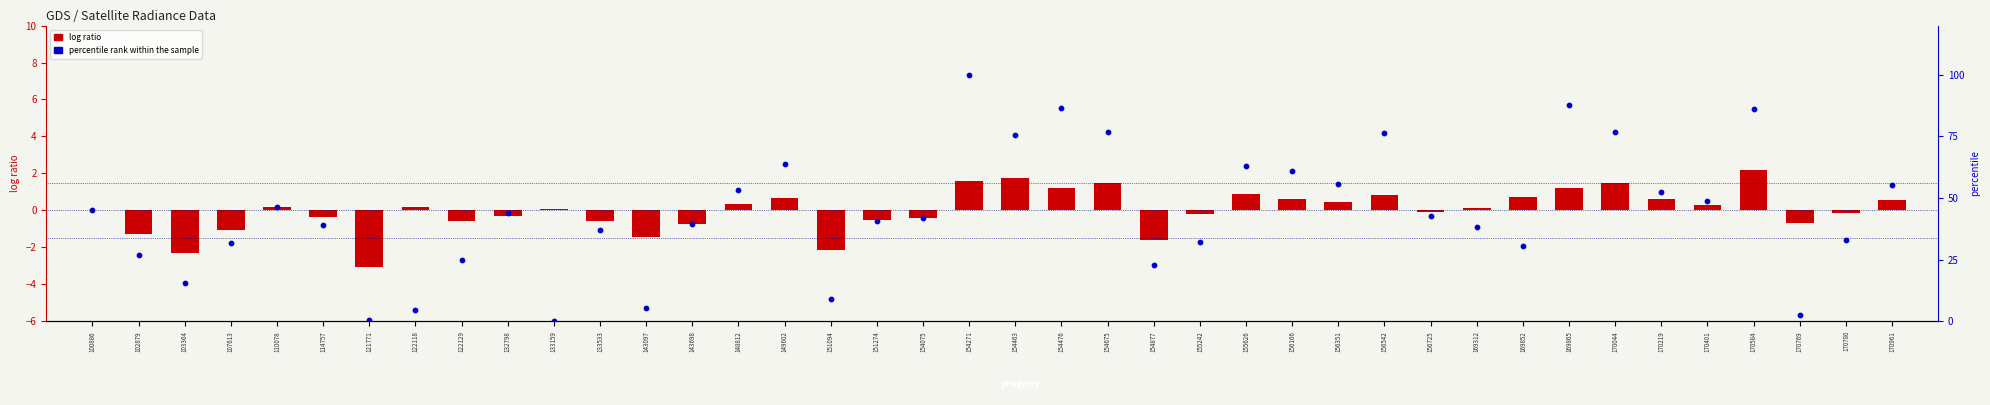

Which series has the largest total across all categories?

percentile rank within the sample